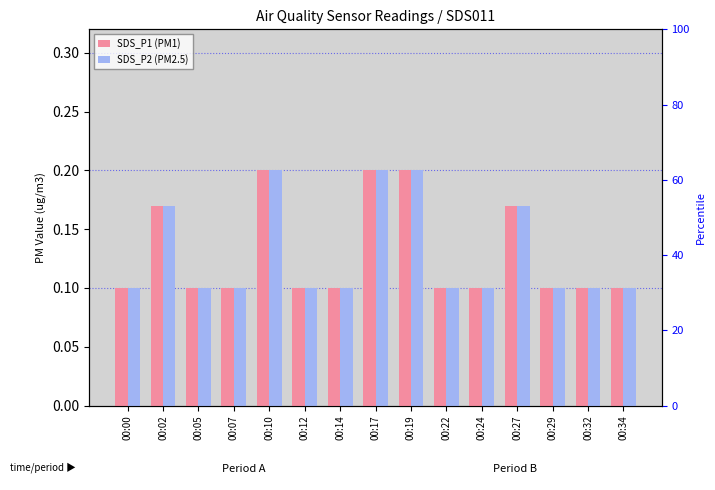

What is the value of the SDS_P1 (PM1) bar at the 15th from the left?

0.1